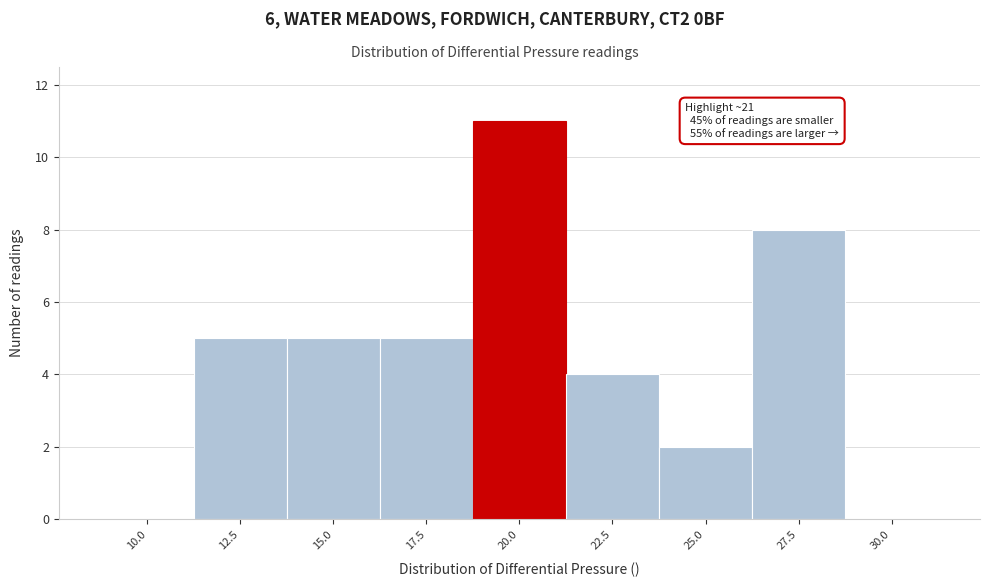

Reading left to right, extract all data points from this chart.

10.0=0	12.5=5	15.0=5	17.5=5	20.0=11	22.5=4	25.0=2	27.5=8	30.0=0